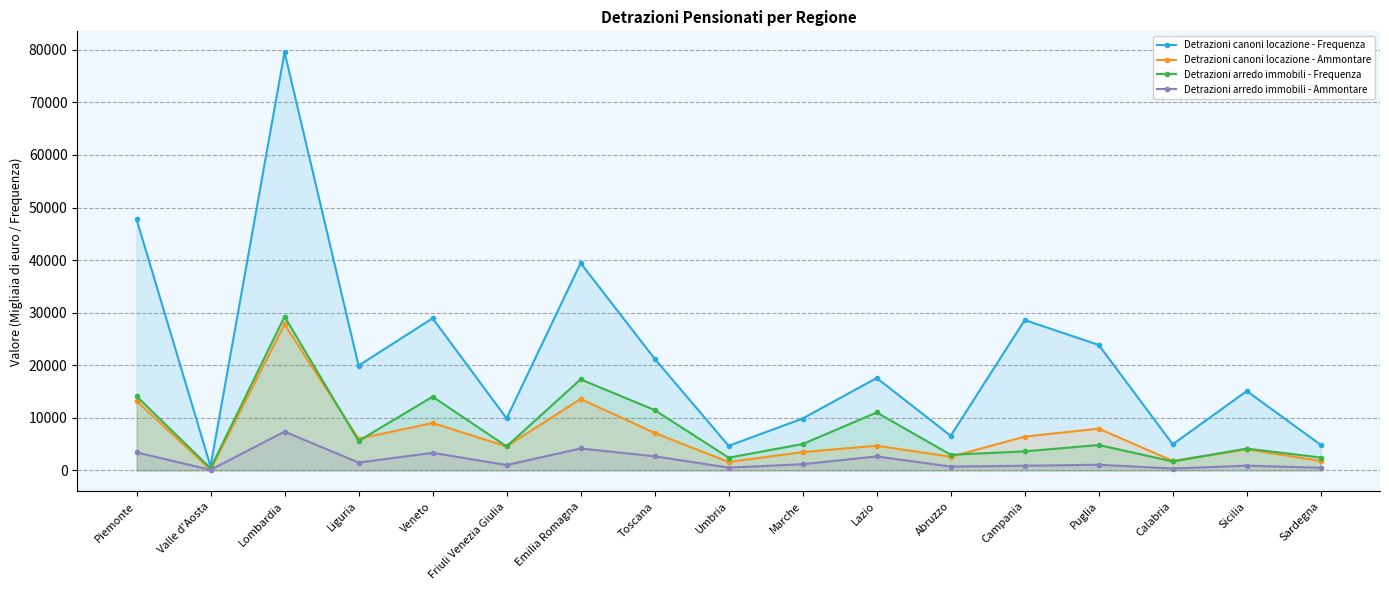

Which series has the largest range (max minus min)?

Detrazioni canoni locazione - Frequenza